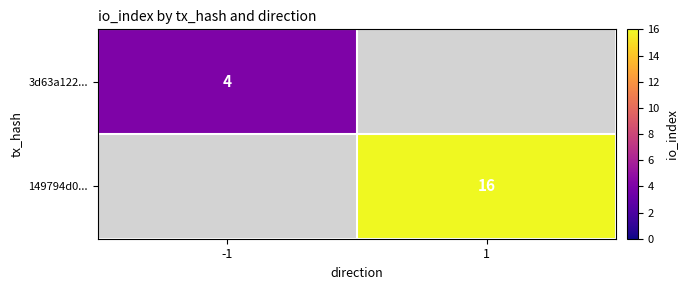

True or false: 149794d0... has a value of 7 at 1.

False